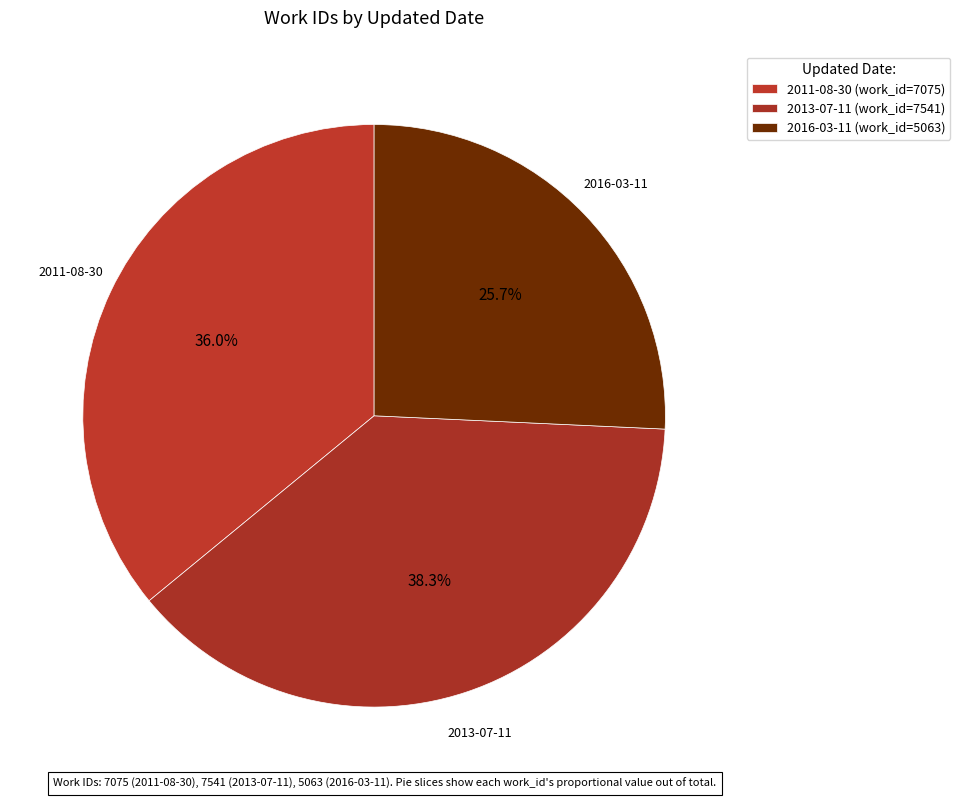

Count the number of slices in the pie.

3